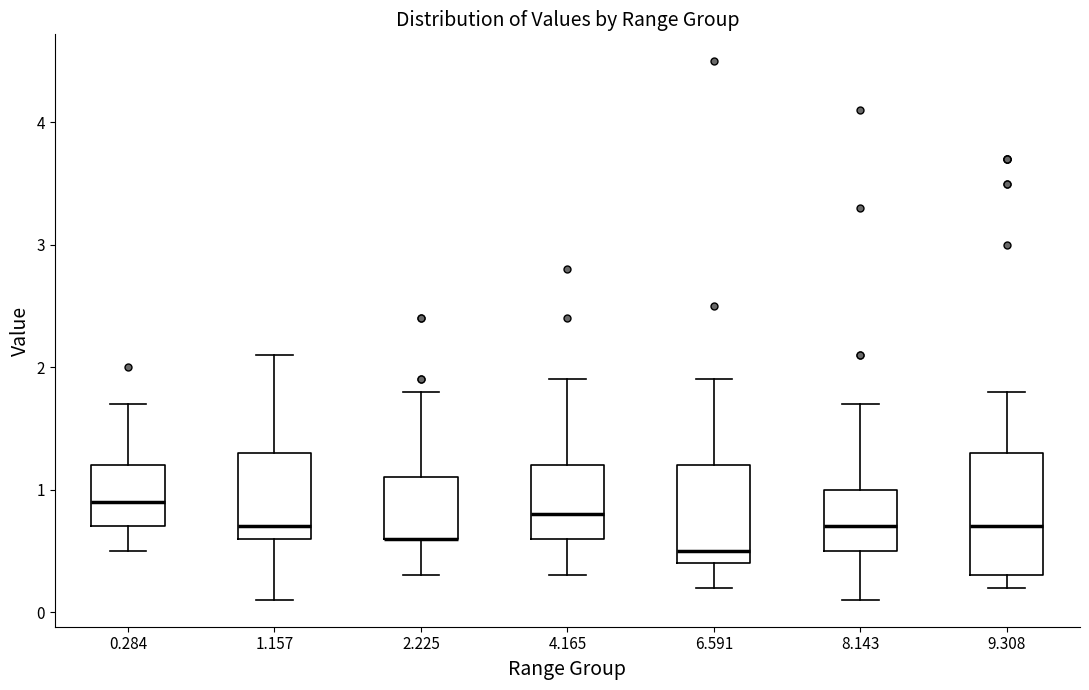

Reading left to right, read every box against the y-axis: the position of its median line, the range the box covers, and the ends of its whiskers. The values are not printed on the chart, so give them approximately, as read against the axis.

0.284: median 0.9, box 0.7 to 1.2, whiskers 0.5 to 1.7
1.157: median 0.7, box 0.6 to 1.3, whiskers 0.1 to 2.1
2.225: median 0.6 (drawn on the box's lower edge), box 0.6 to 1.1, whiskers 0.3 to 1.8
4.165: median 0.8, box 0.6 to 1.2, whiskers 0.3 to 1.9
6.591: median 0.5, box 0.4 to 1.2, whiskers 0.2 to 1.9
8.143: median 0.7, box 0.5 to 1.0, whiskers 0.1 to 1.7
9.308: median 0.7, box 0.3 to 1.3, whiskers 0.2 to 1.8